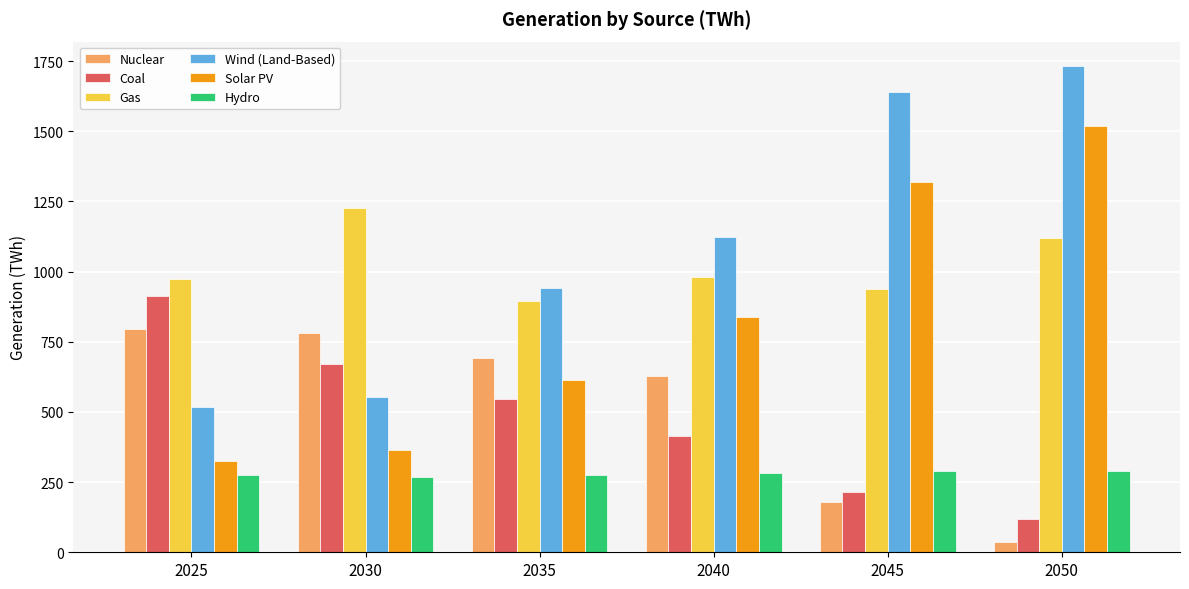

Rank the series by their maximum value, from lowest to highest.

Hydro, Nuclear, Coal, Gas, Solar PV, Wind (Land-Based)